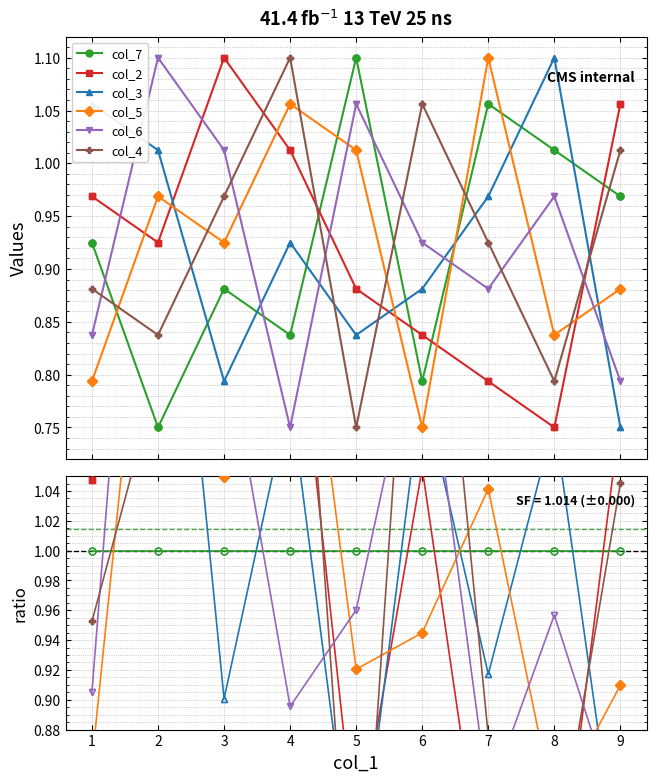

How many data points in col_2 are less than 1?

6